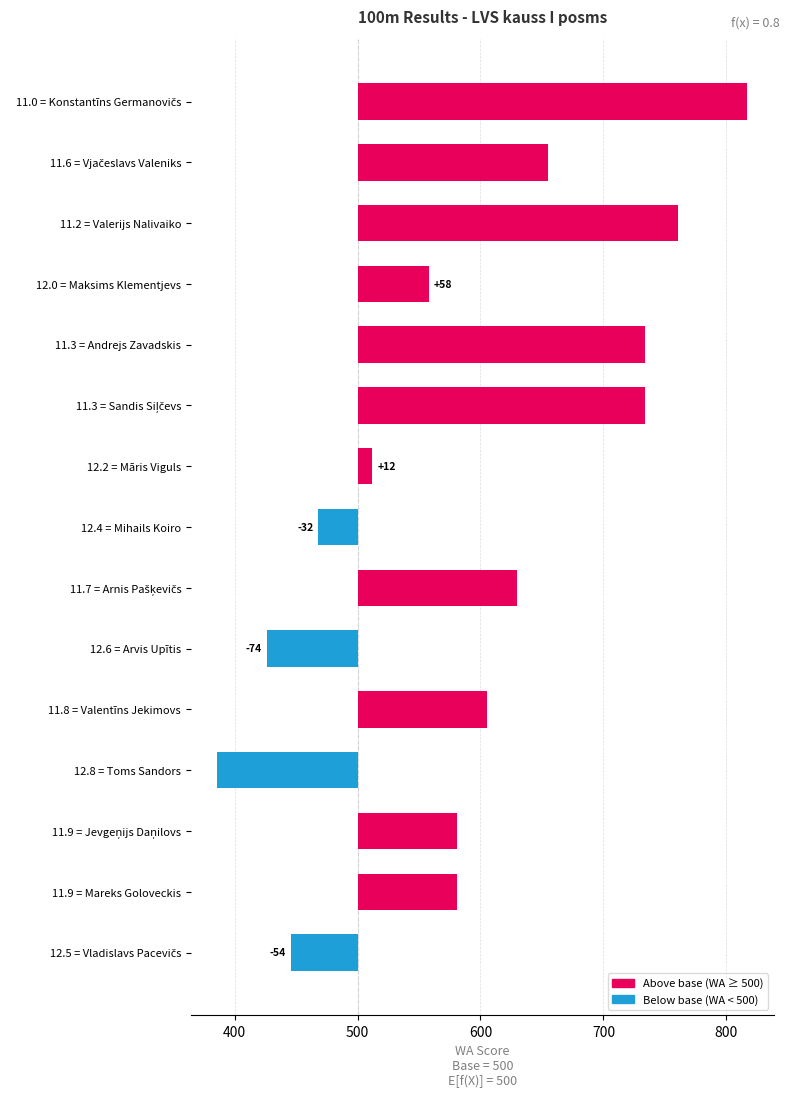

How many positive values are there?

11